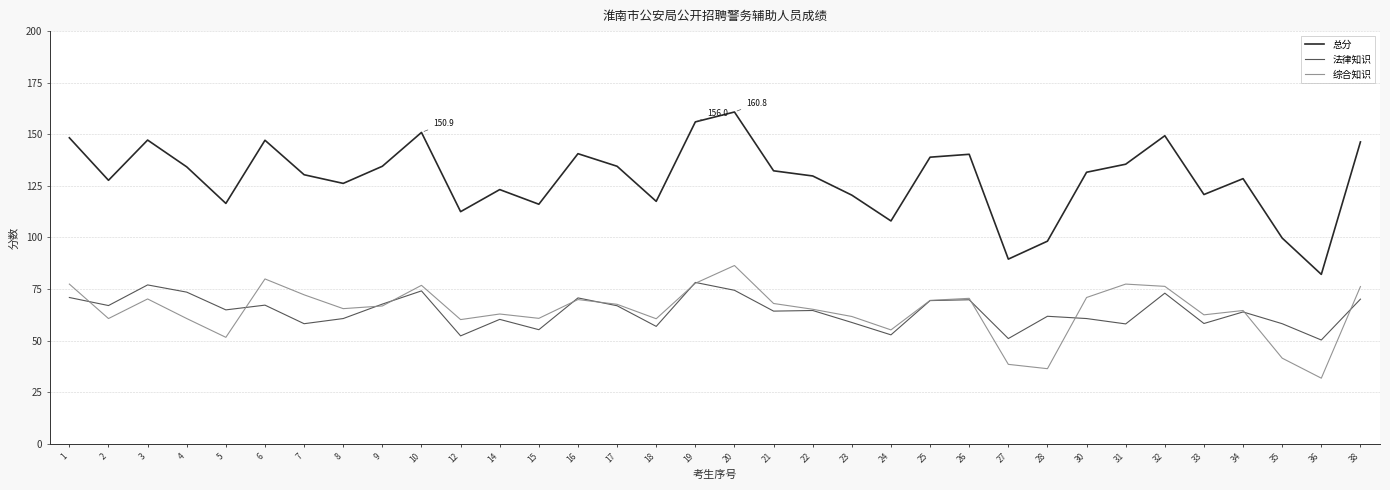

What is the approximate value of 法律知识 at 8?

60.7